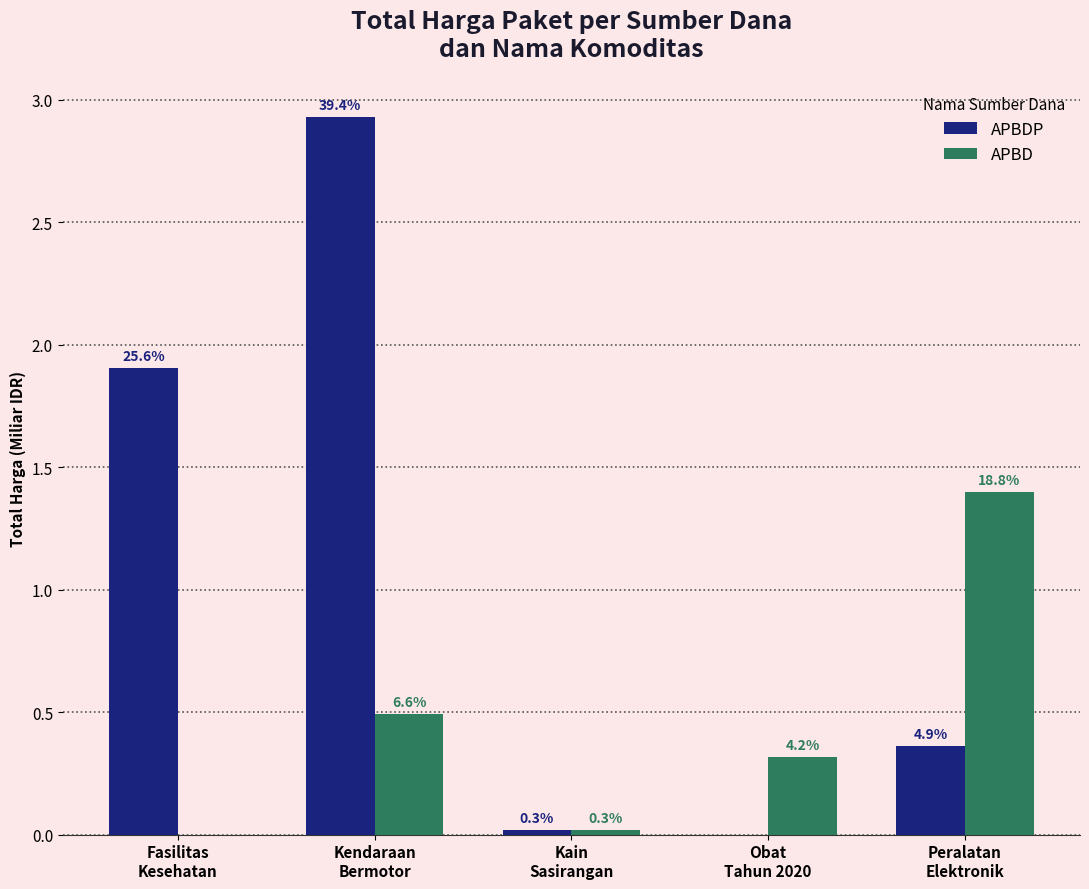

What are all the series names shown in the legend?

APBDP, APBD